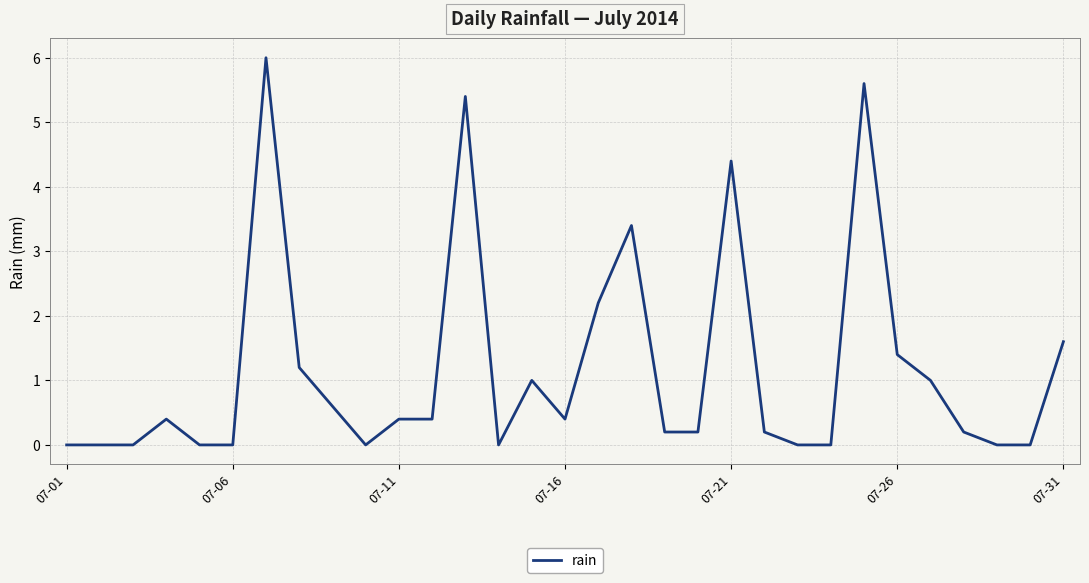

What is the maximum value shown in the chart?

6.0